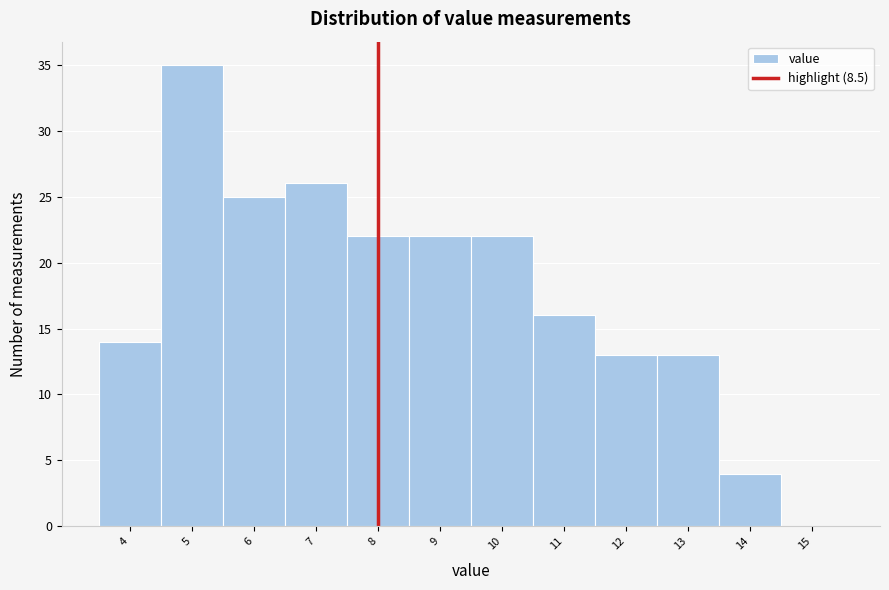

Reading right to left, extract all data points from this chart.

15=0	14=4	13=13	12=13	11=16	10=22	9=22	8=22	7=26	6=25	5=35	4=14